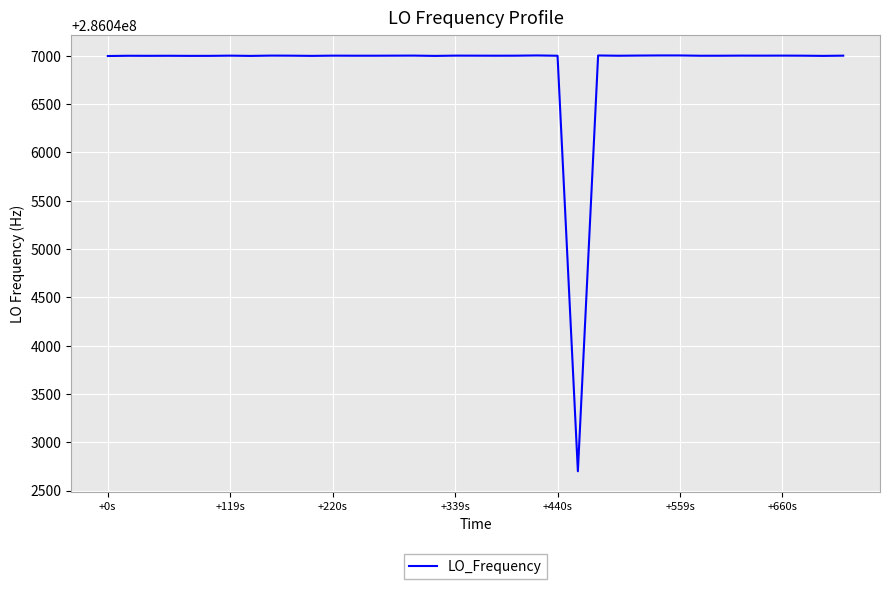

What is the smallest value displayed?

286042699.5